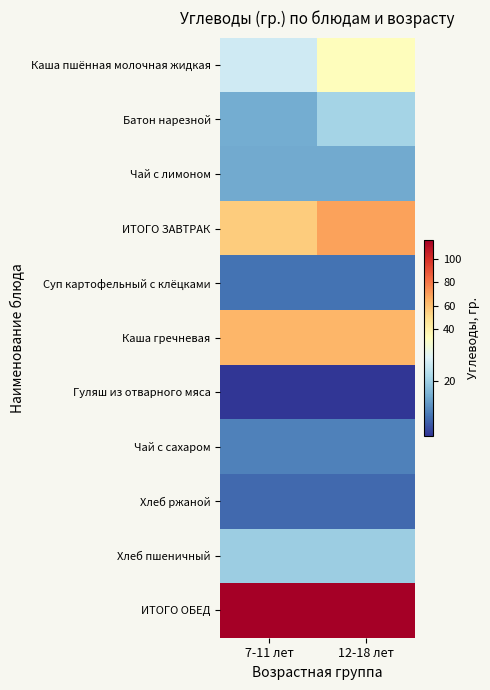

Reading left to right, list all the values displayed in this chart.

Каша пшённая молочная жидкая: 7-11 лет=25.1	12-18 лет=33.4
Батон нарезной: 7-11 лет=15.4	12-18 лет=20.6
Чай с лимоном: 7-11 лет=15.2	12-18 лет=15.2
ИТОГО ЗАВТРАК: 7-11 лет=55.7	12-18 лет=69.2
Суп картофельный с клёцками: 7-11 лет=9.7	12-18 лет=9.7
Каша гречневая: 7-11 лет=63.2	12-18 лет=63.2
Гуляш из отварного мяса: 7-11 лет=4.0	12-18 лет=4.0
Чай с сахаром: 7-11 лет=11.1	12-18 лет=11.1
Хлеб ржаной: 7-11 лет=8.8	12-18 лет=8.8
Хлеб пшеничный: 7-11 лет=19.8	12-18 лет=19.8
ИТОГО ОБЕД: 7-11 лет=116.6	12-18 лет=116.6